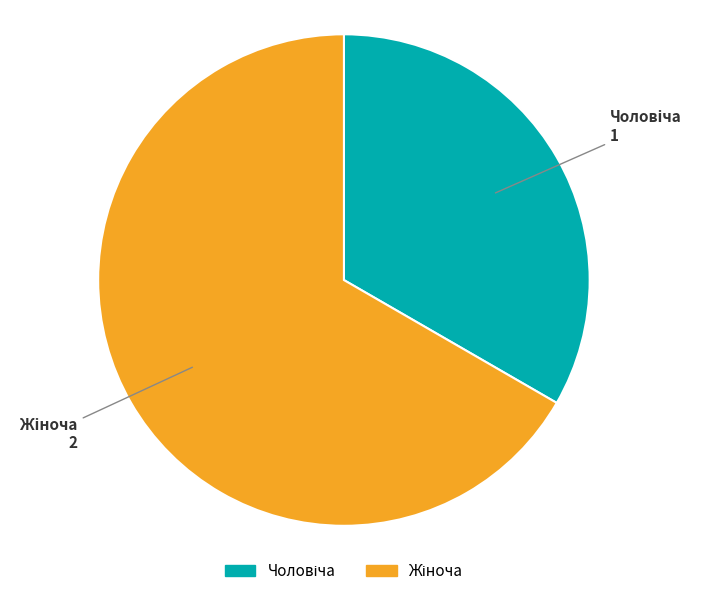

Rank the categories by value from highest to lowest.

Жіноча, Чоловіча